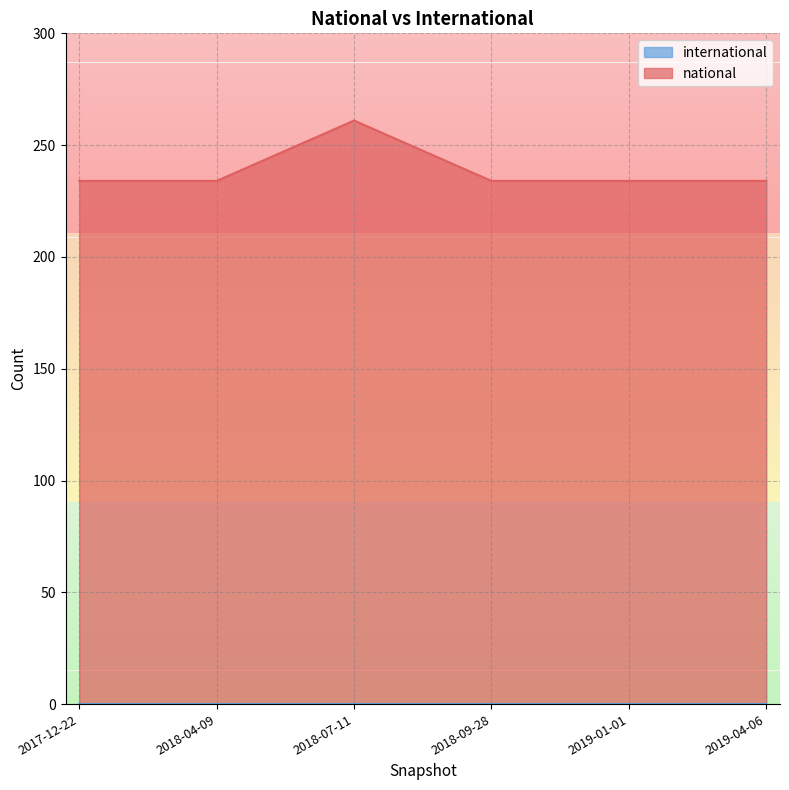

True or false: there are more than 2 points higher than both neighbors.

False